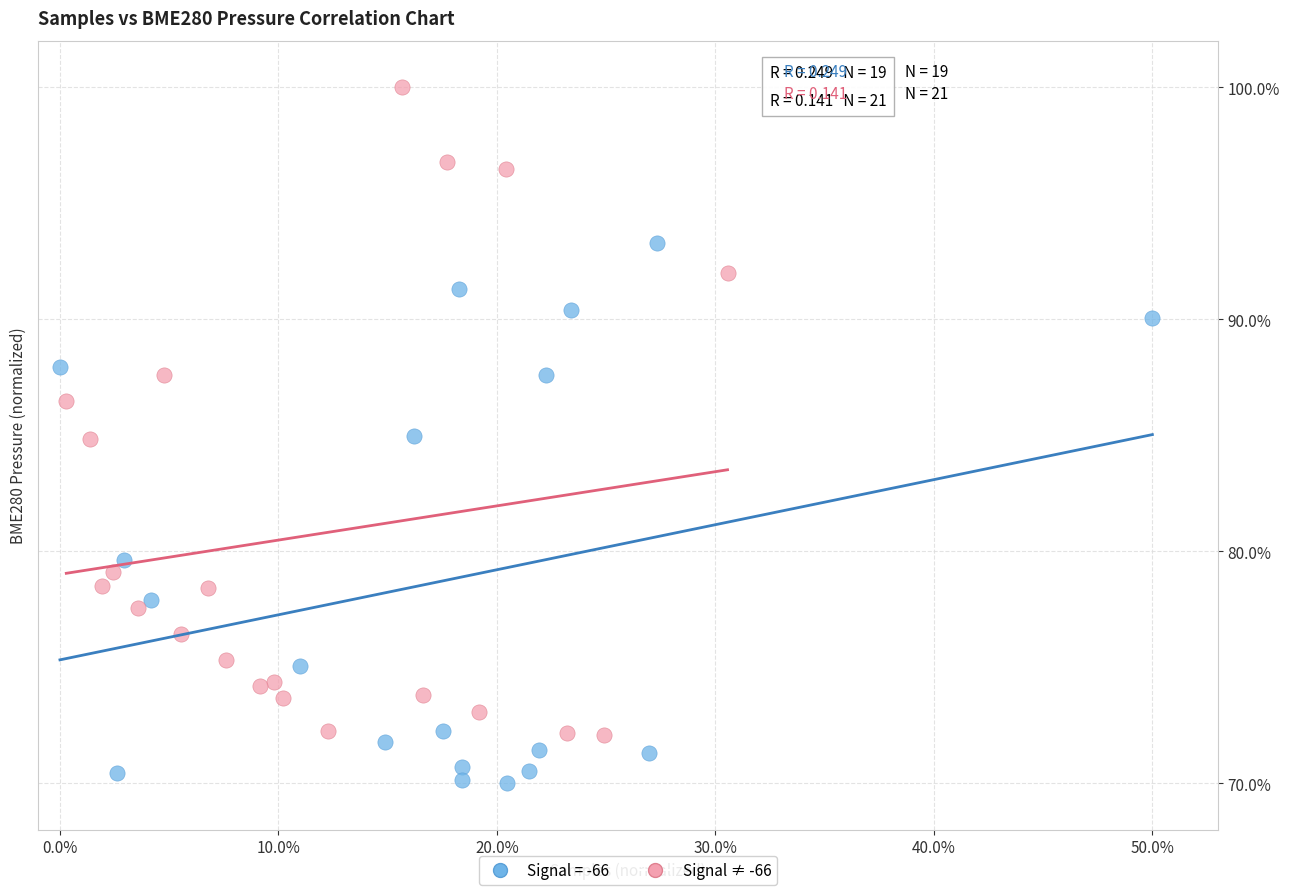

Which series contains the lowest Y value?

Signal = -66